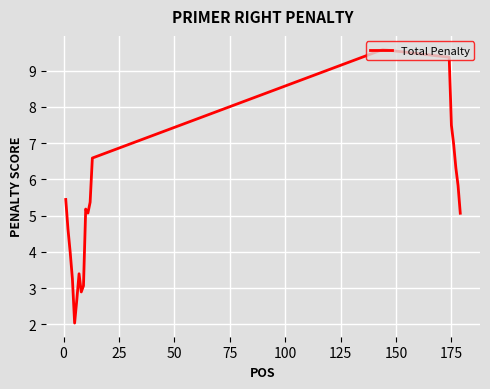

What is the greatest value displayed?

9.6